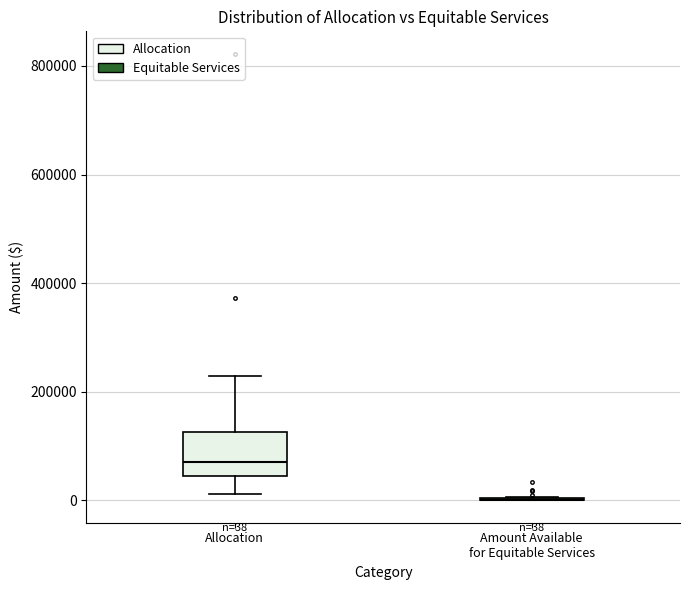

Which box is the tallest, from its lower edge to its upper edge?

Allocation